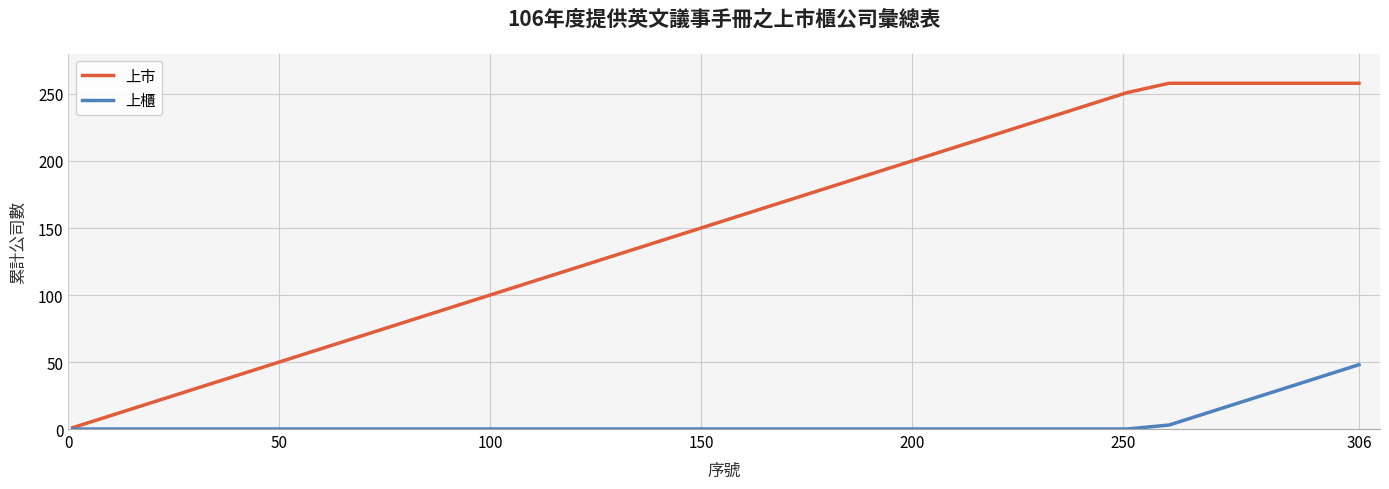

Rank the series by their maximum value, from highest to lowest.

上市, 上櫃